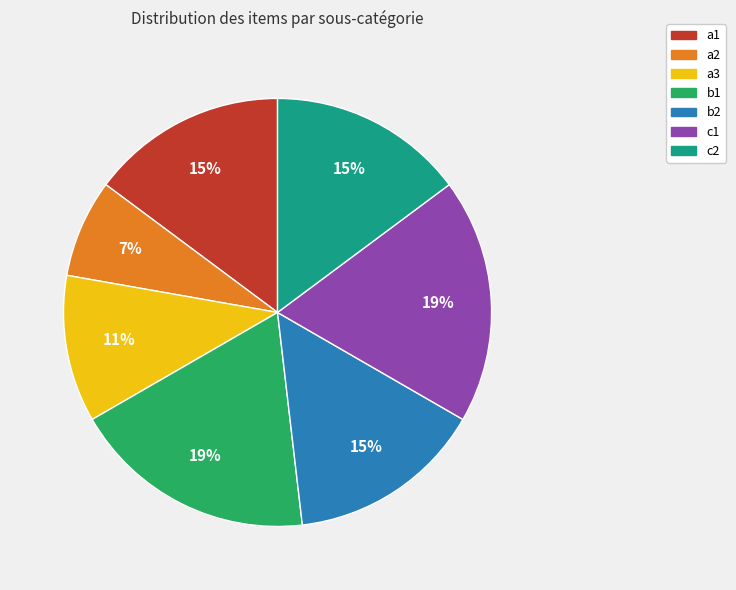

How many segments does this pie chart have?

7